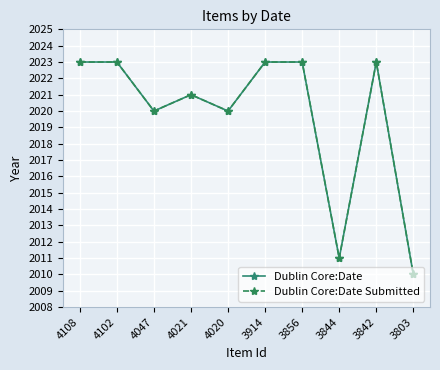

Is this an area chart (filled region under the line)?

No